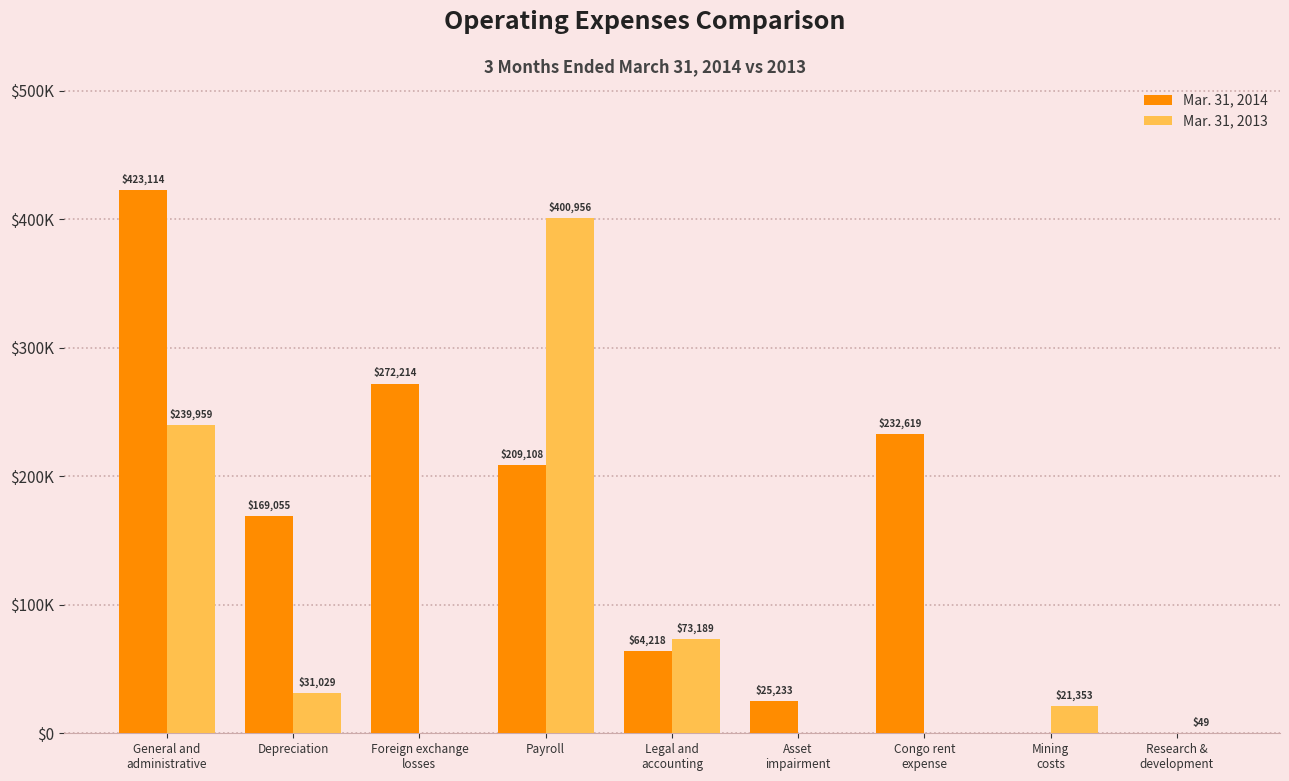

What are all the series names shown in the legend?

Mar. 31, 2014, Mar. 31, 2013